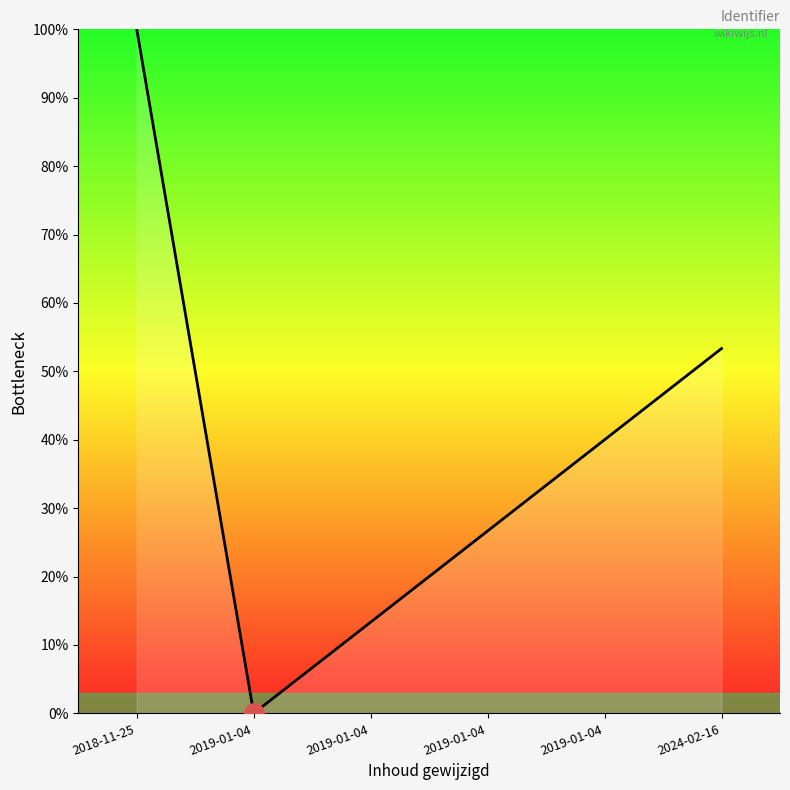

Approximately how many times larger is the value at 2024-02-16 compared to 2019-01-04?

4.0